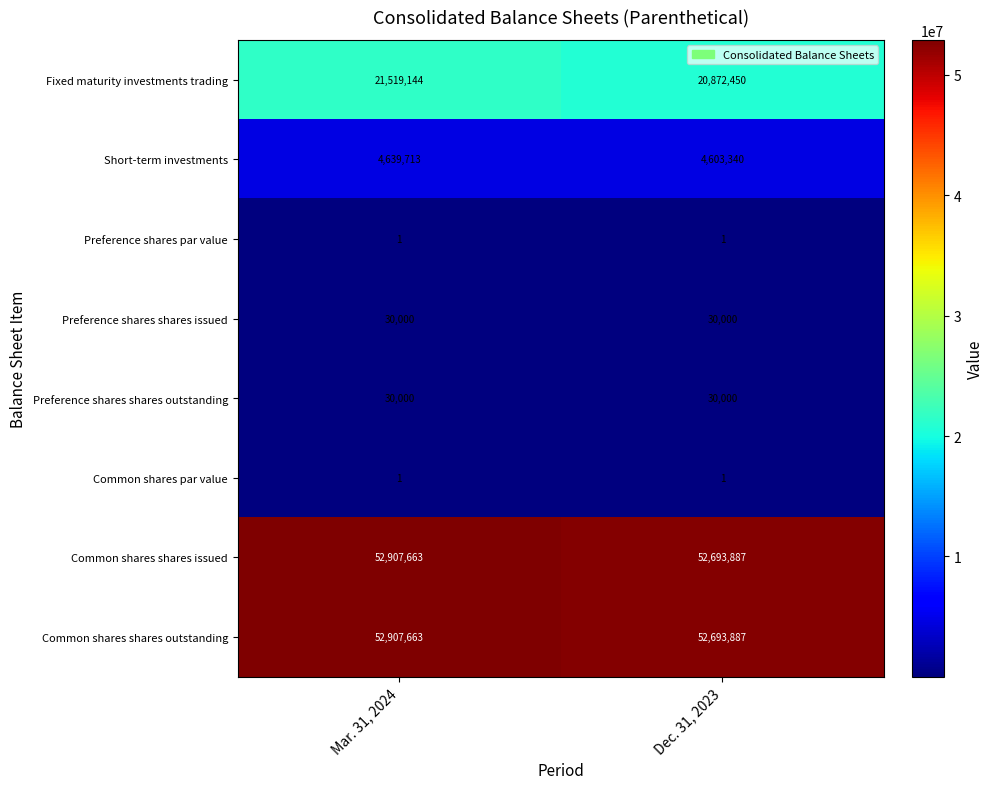

True or false: Preference shares shares issued has a value of 20933 at Mar. 31, 2024.

False